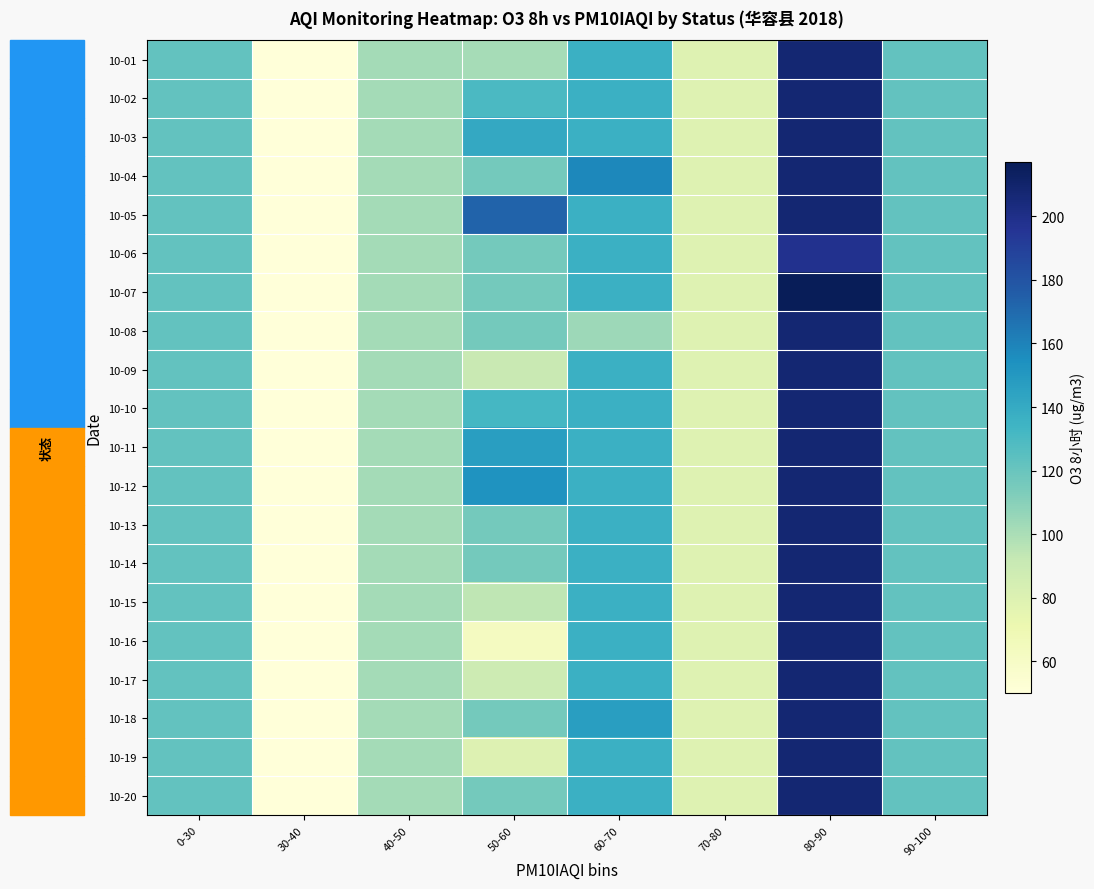

Between 90-100 and 80-90, which is larger?

80-90